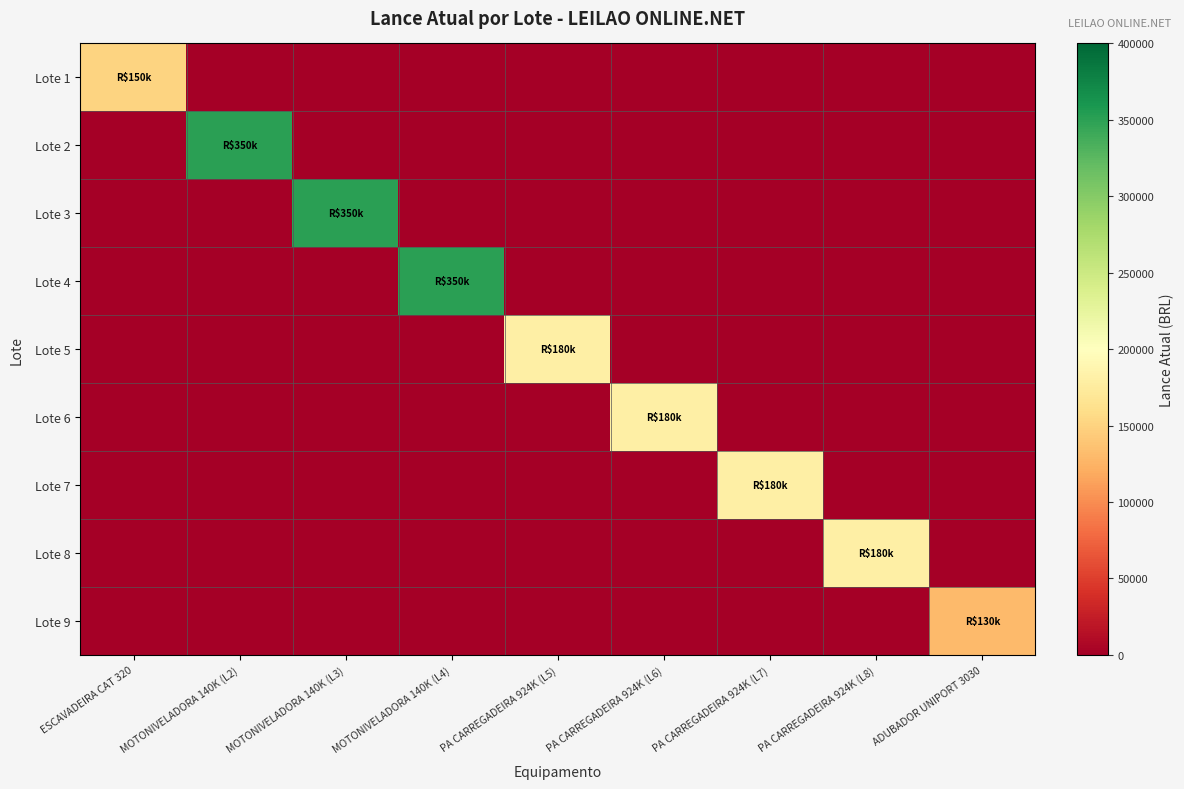

At how many categories does at least one series exceed 236221?

3